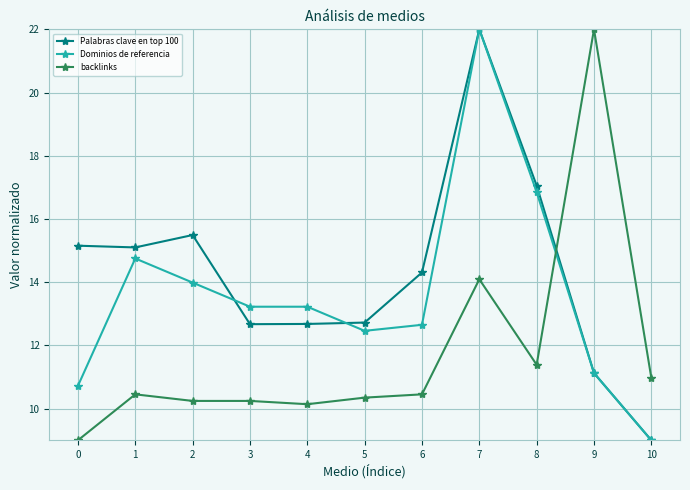

At which label is backlinks closest to 15?

7